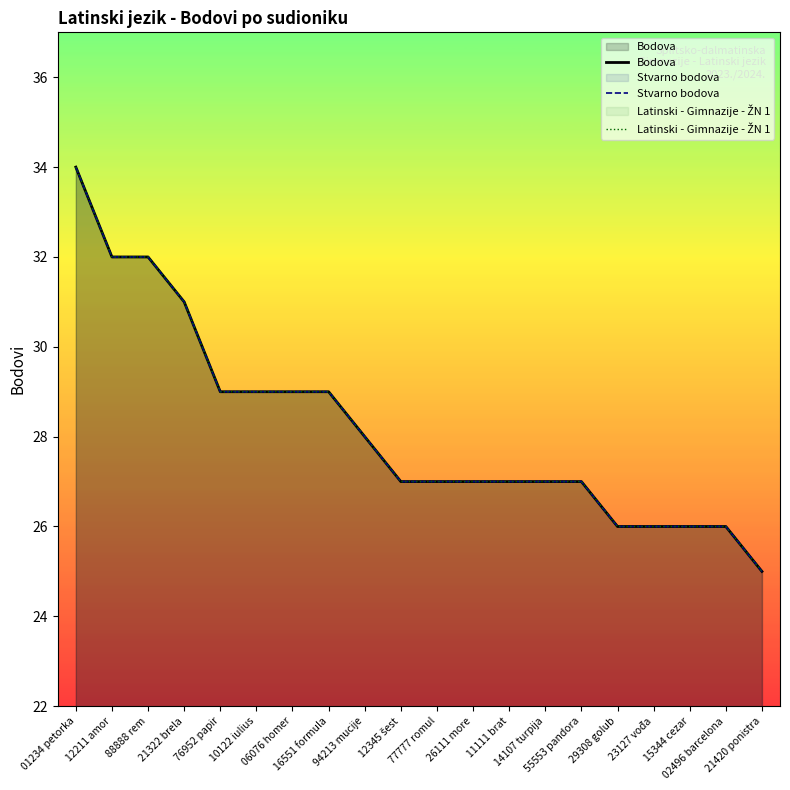

True or false: Latinski - Gimnazije - ŽN 1 has more than 1 points higher than both neighbors.

False